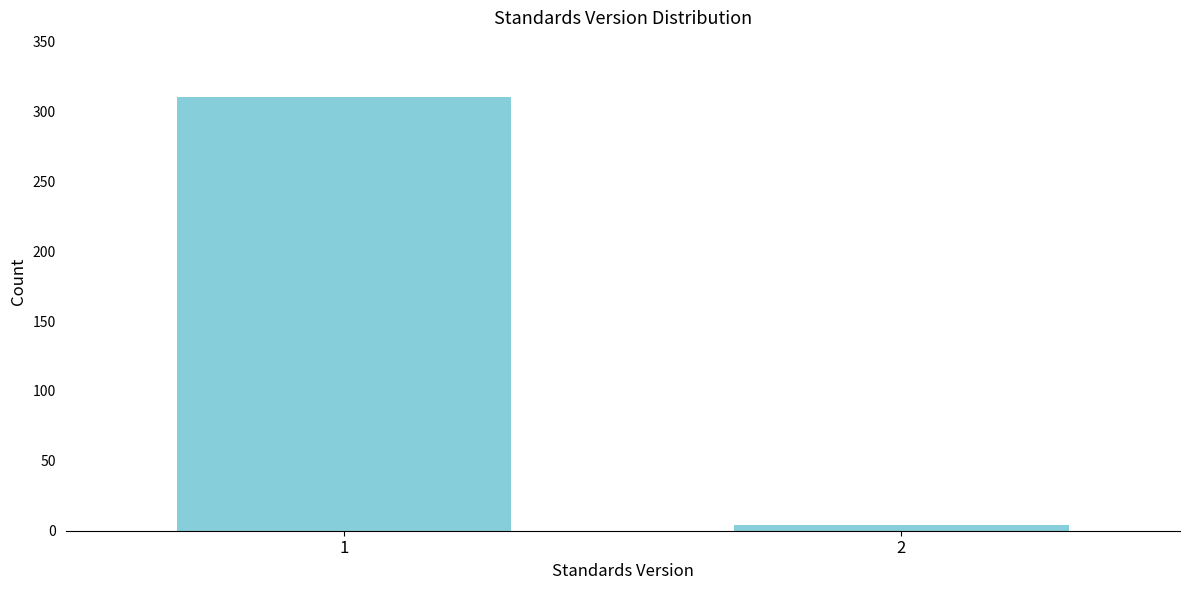

Reading left to right, extract all data points from this chart.

1=310	2=4